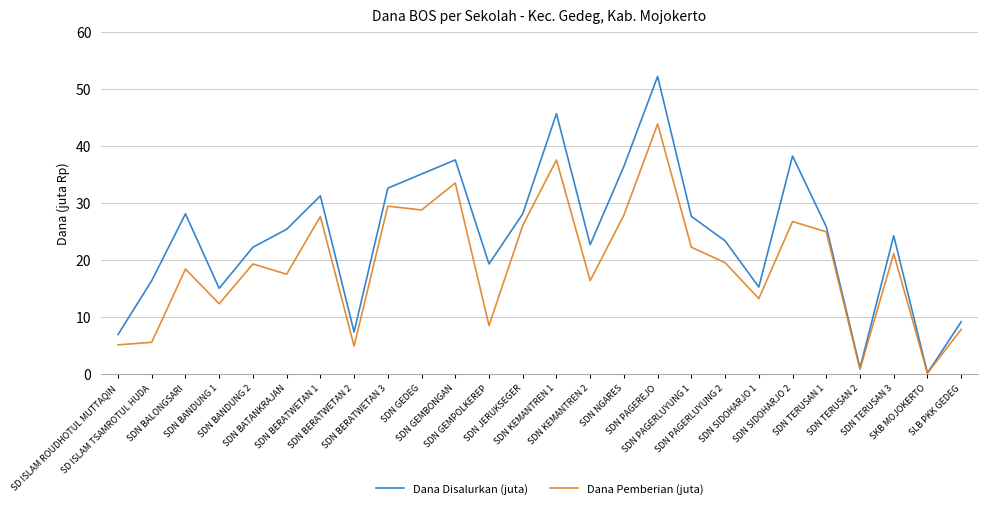

Which series has the largest total across all categories?

Dana Disalurkan (juta)